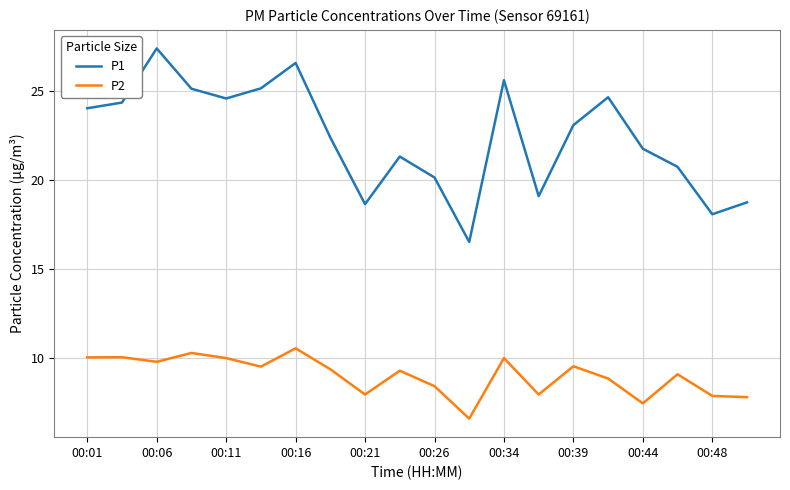

How many distinct data groups are displayed?

2